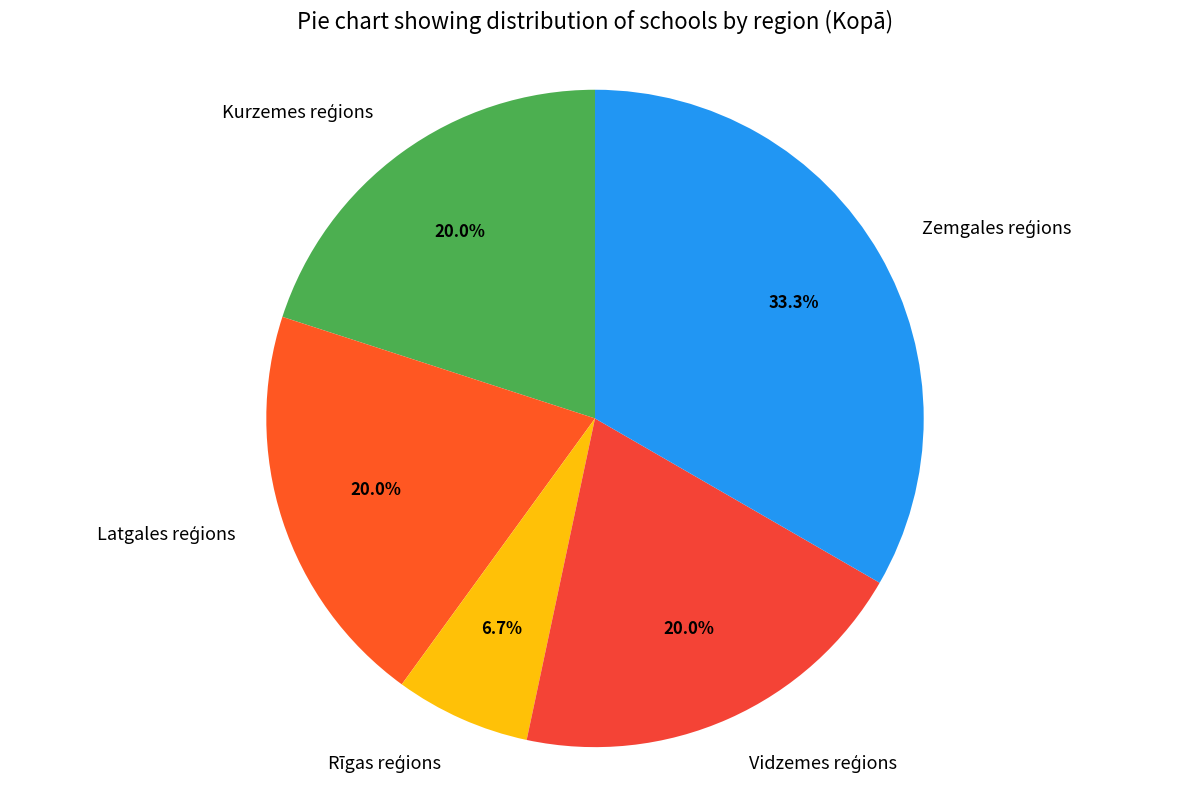

Does any single category account for the majority?

No